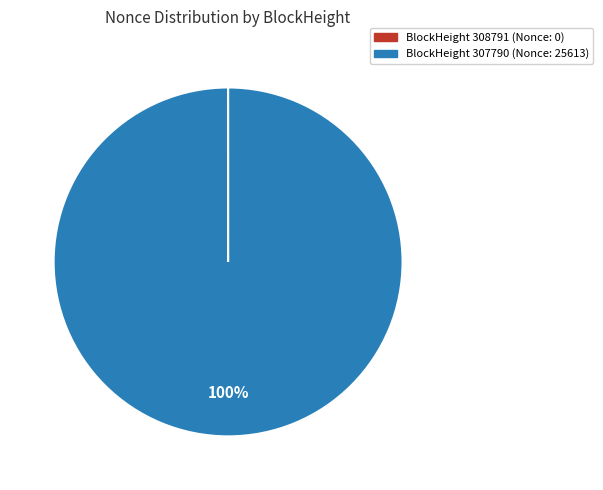

To the nearest percent, what portion does BlockHeight 307790 (Nonce: 25613) represent?

100%